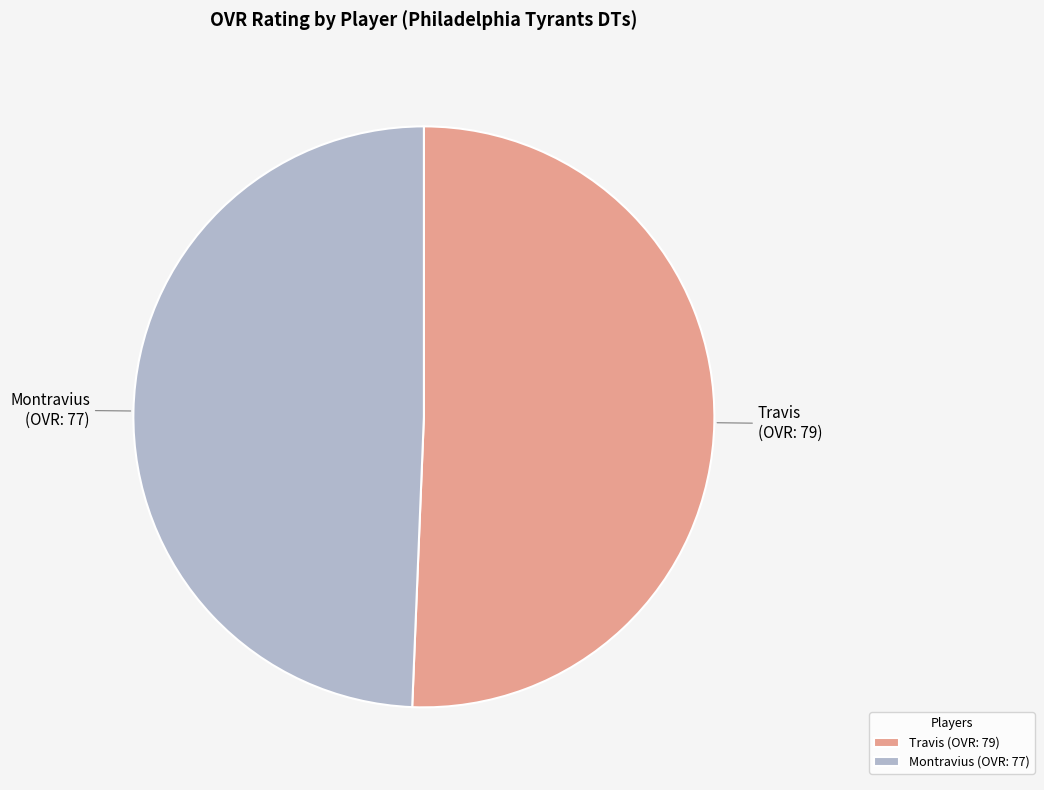

The Travis slice represents 57% of the pie. True or false?

False